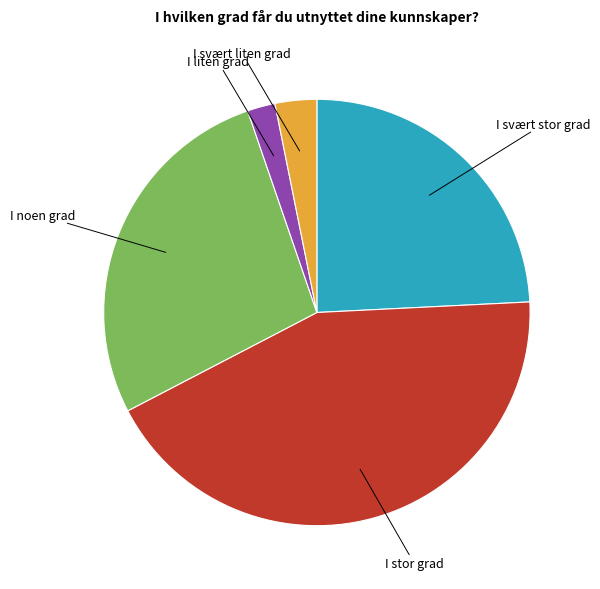

Is there any slice that represents more than half of the pie?

No